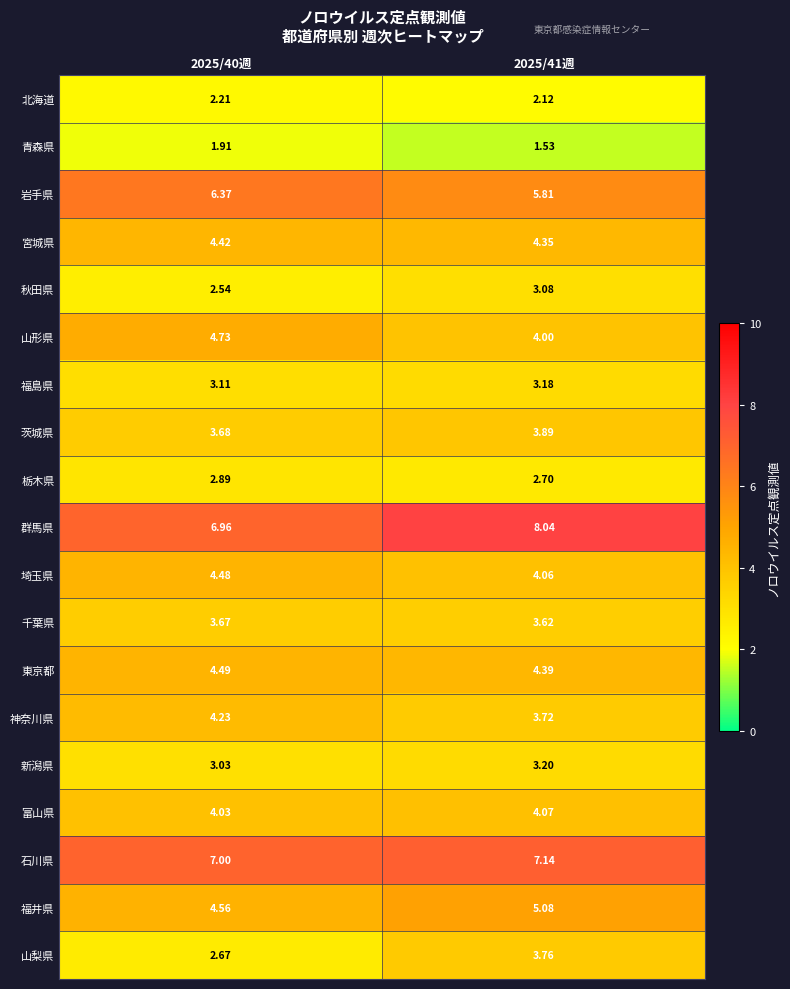

Rank the series by their maximum value, from highest to lowest.

群馬県, 石川県, 岩手県, 福井県, 山形県, 東京都, 埼玉県, 宮城県, 神奈川県, 富山県, 茨城県, 山梨県, 千葉県, 新潟県, 福島県, 秋田県, 栃木県, 北海道, 青森県